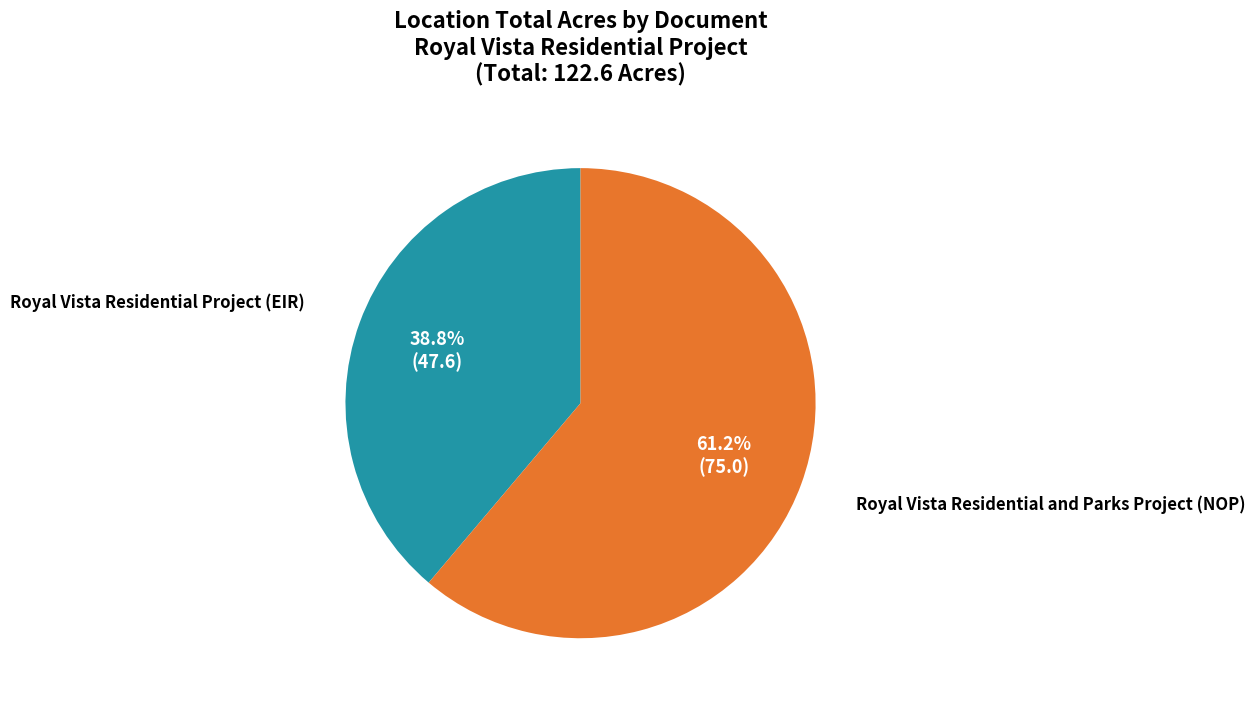

How many slices are in this pie chart?

2